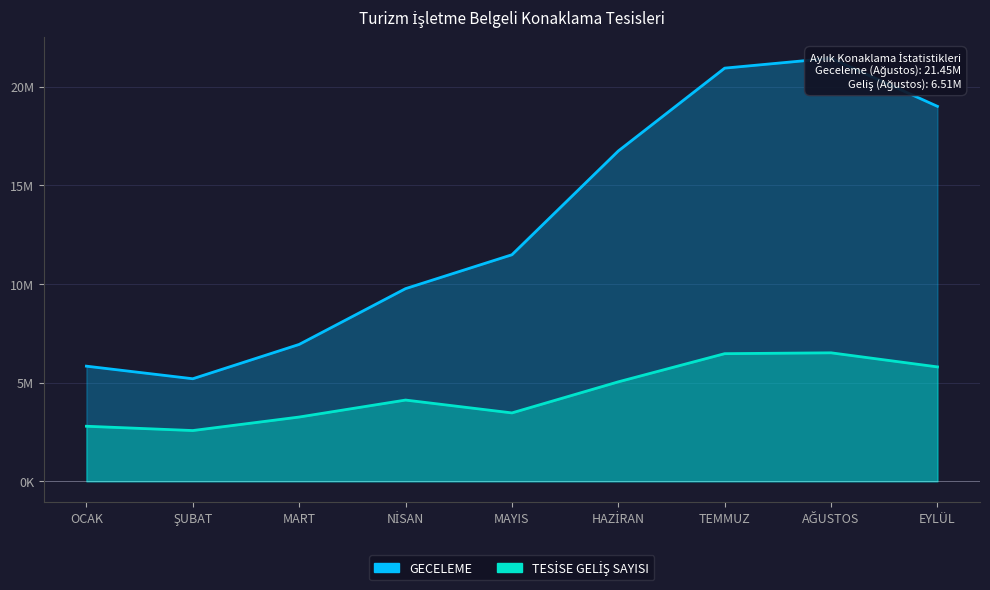

Which category has the highest value in the GECELEME series?

AĞUSTOS